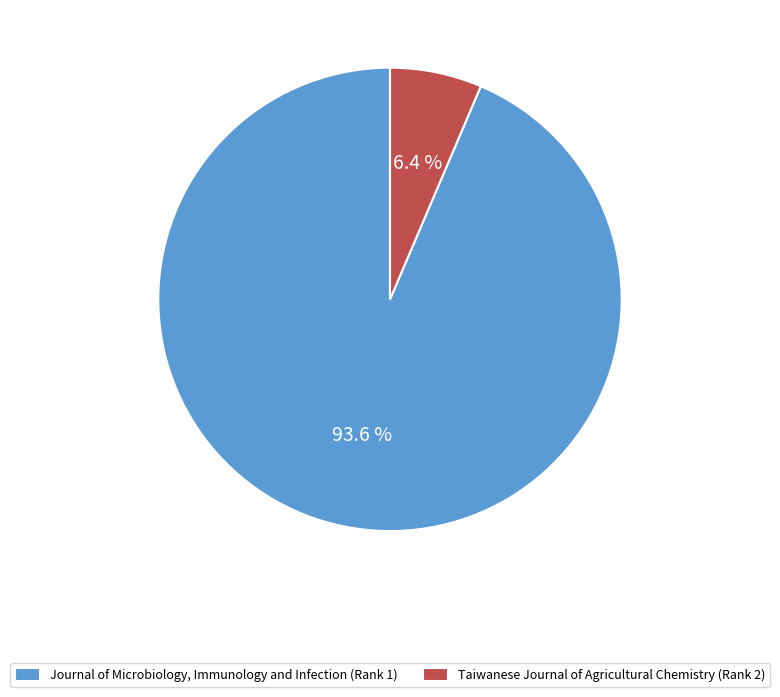

Between Taiwanese Journal of Agricultural Chemistry (Rank 2) and Journal of Microbiology, Immunology and Infection (Rank 1), which is larger?

Journal of Microbiology, Immunology and Infection (Rank 1)